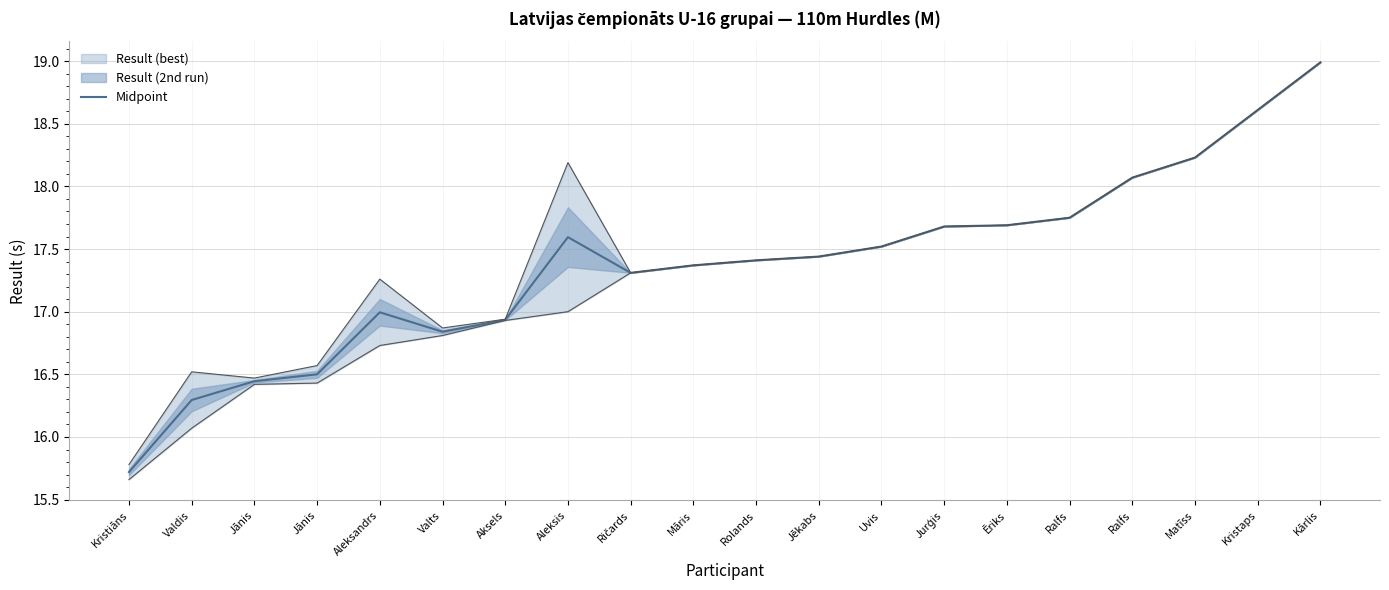

What is the change in value from Aksels to Ričards?

+0.4